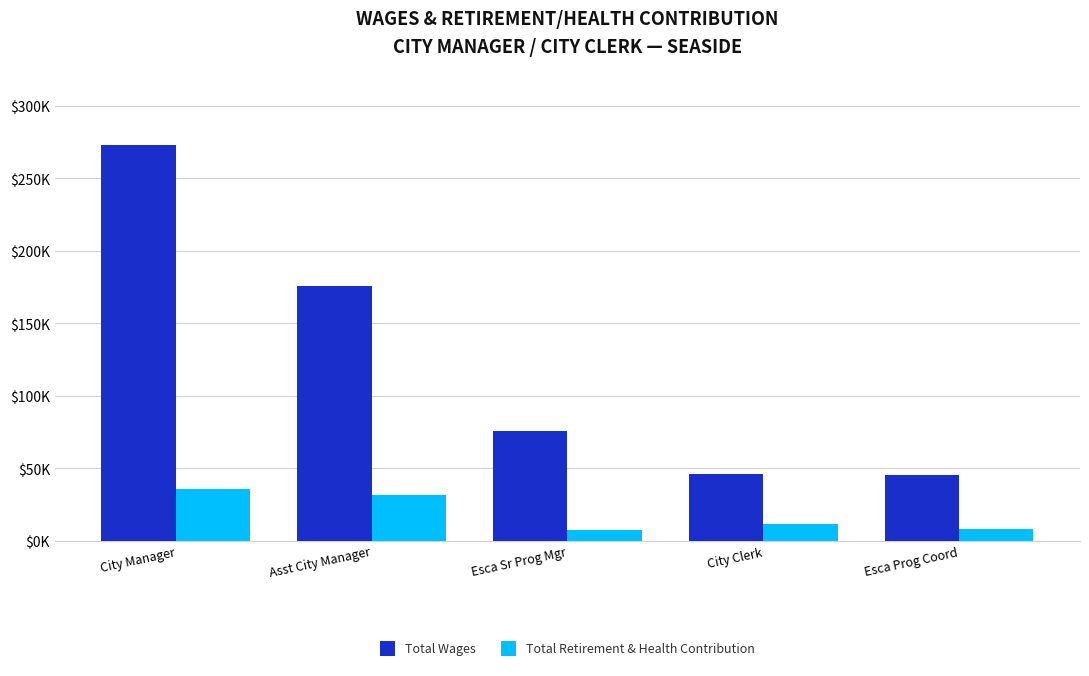

Are the bars grouped side by side (vs. stacked)?

Yes